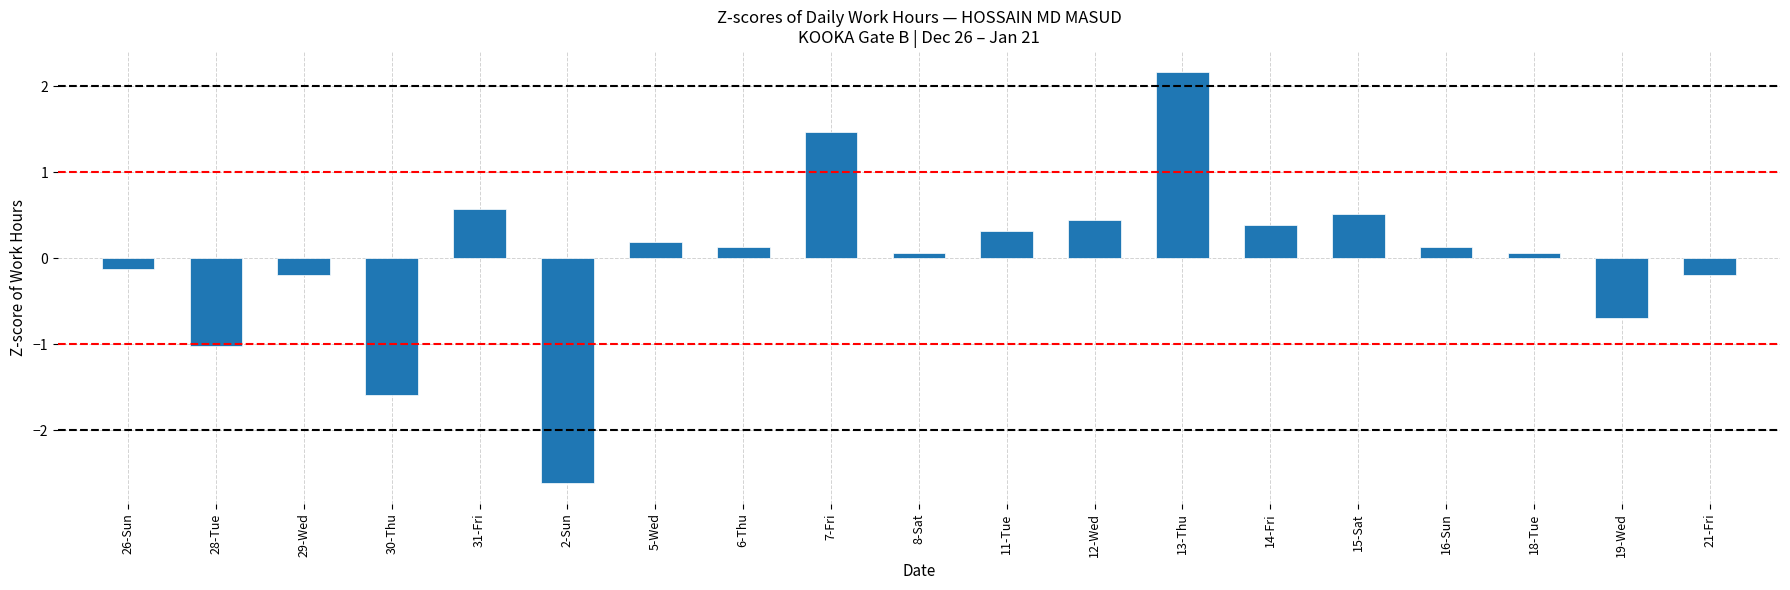

Does the chart contain any negative values?

Yes